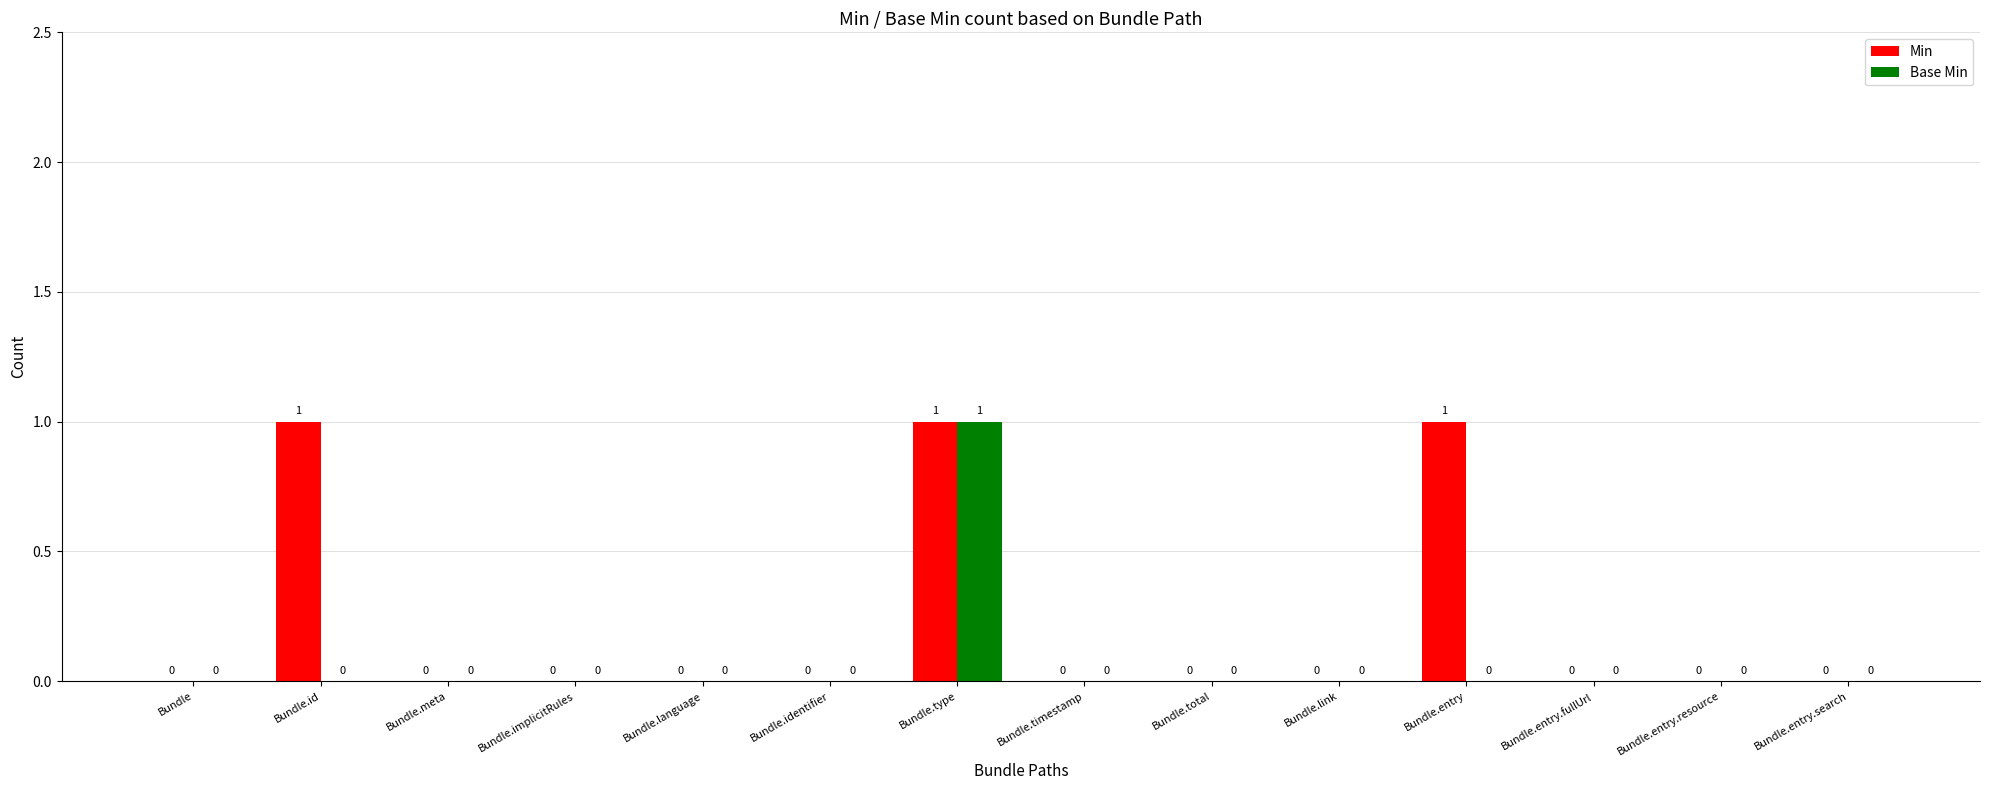

At which category is the sum across all series the highest?

Bundle.type